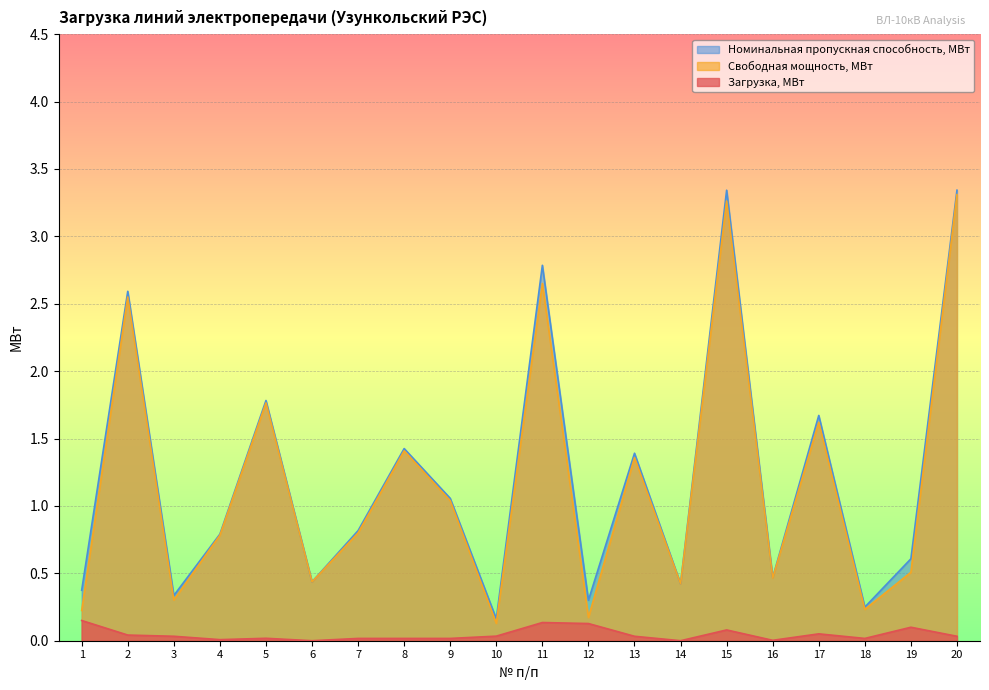

In Номинальная пропускная способность, МВт, how many points are higher than both neighbors (excluding endpoints)?

7